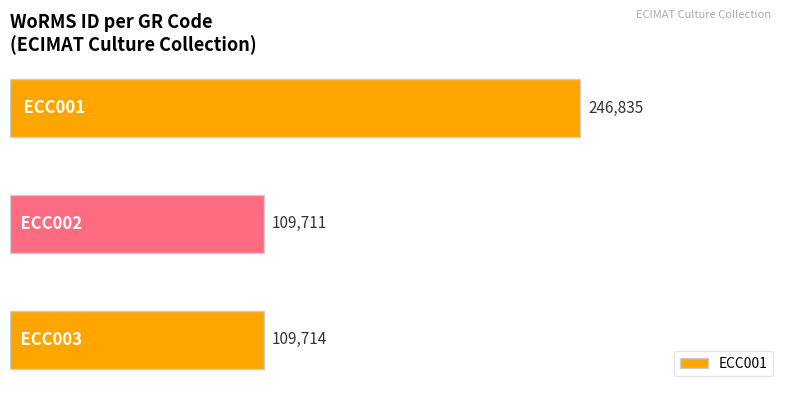

Which has a higher value, ECC002 or ECC003?

ECC003